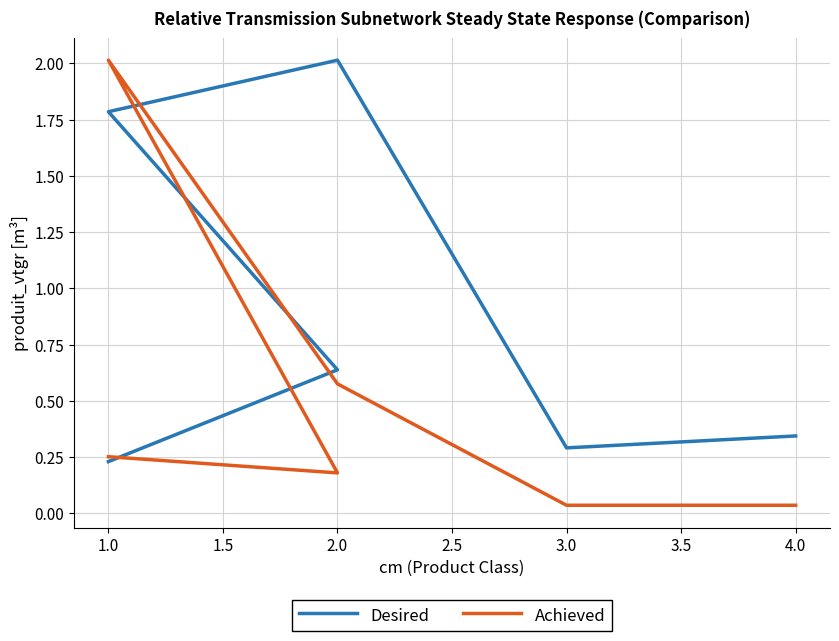

What is the value of the Achieved point at the 2nd from the left?

0.2